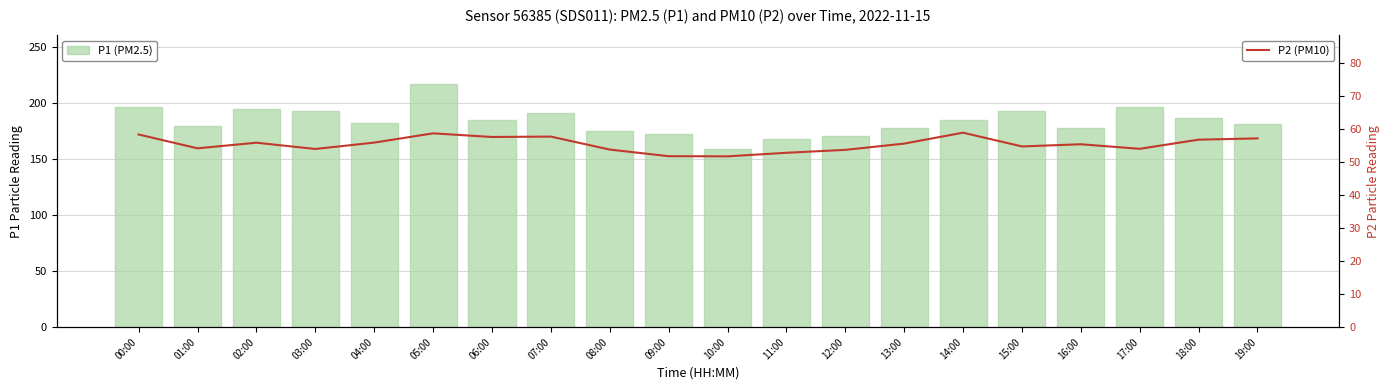

Is the value of P2 (PM10) at 00:00 greater than the value of P1 (PM2.5) at 12:00?

No